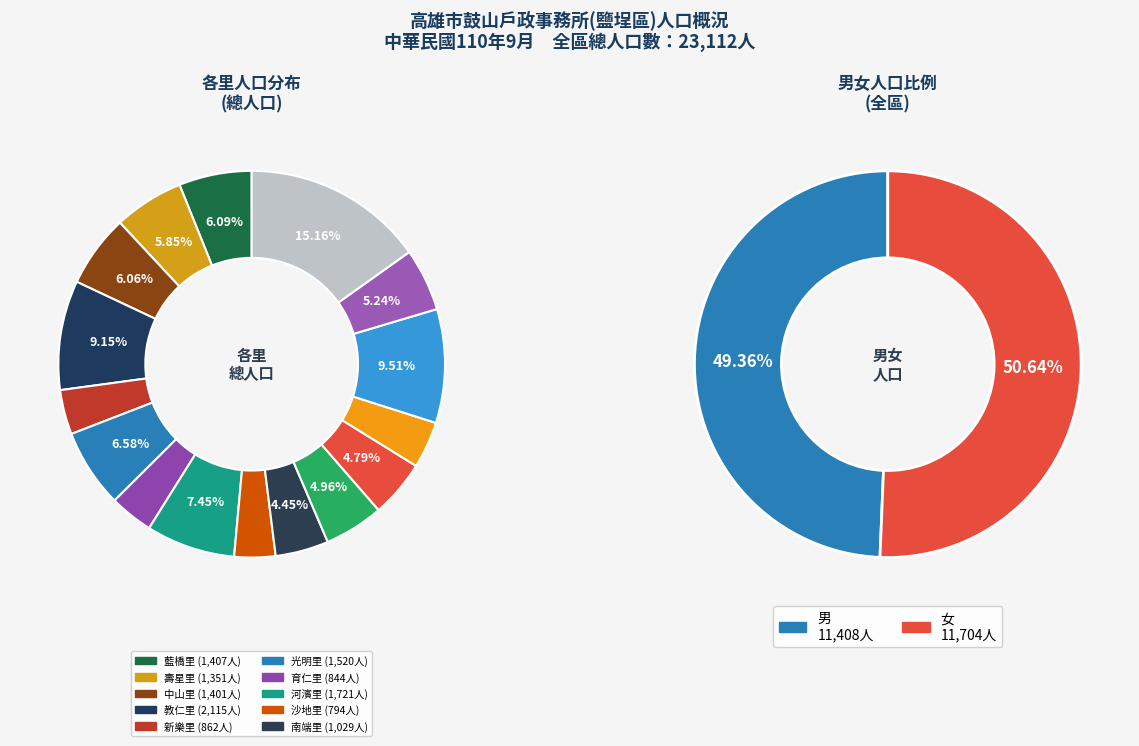

Is there any slice that represents more than half of the pie?

No